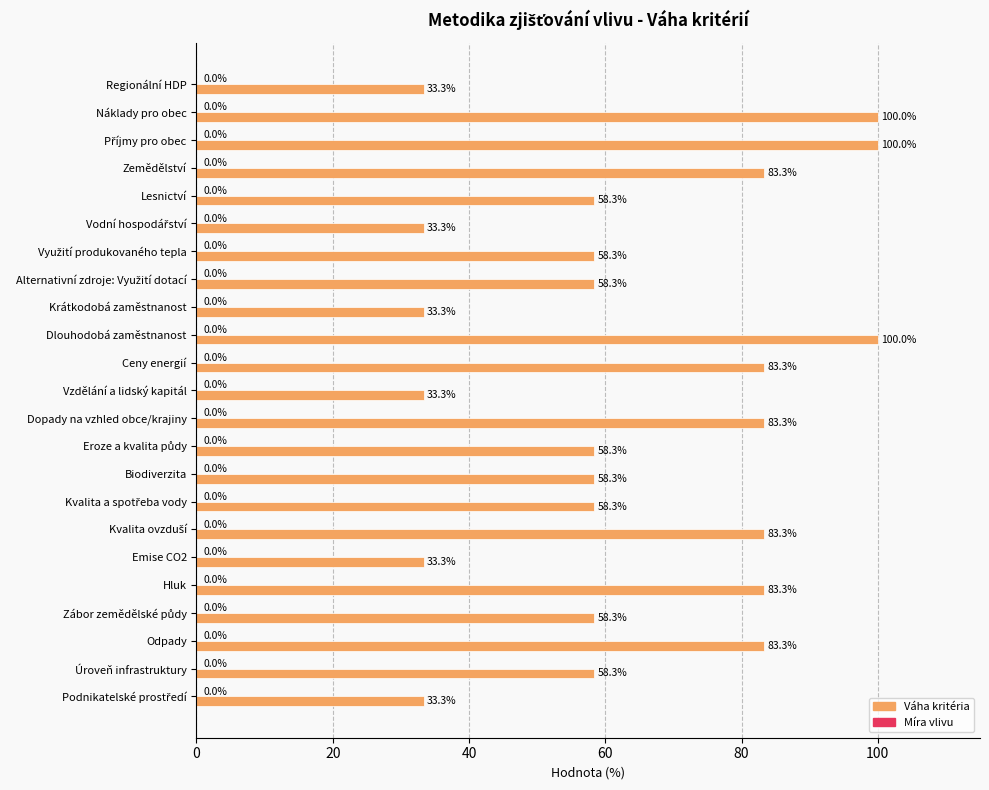

The value at Emise CO2 is 33.3. True or false?

True